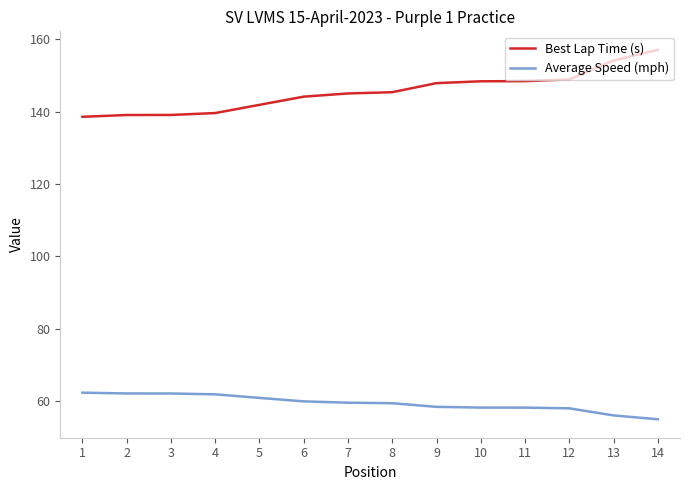

At how many categories does at least one series exceed 109?

14